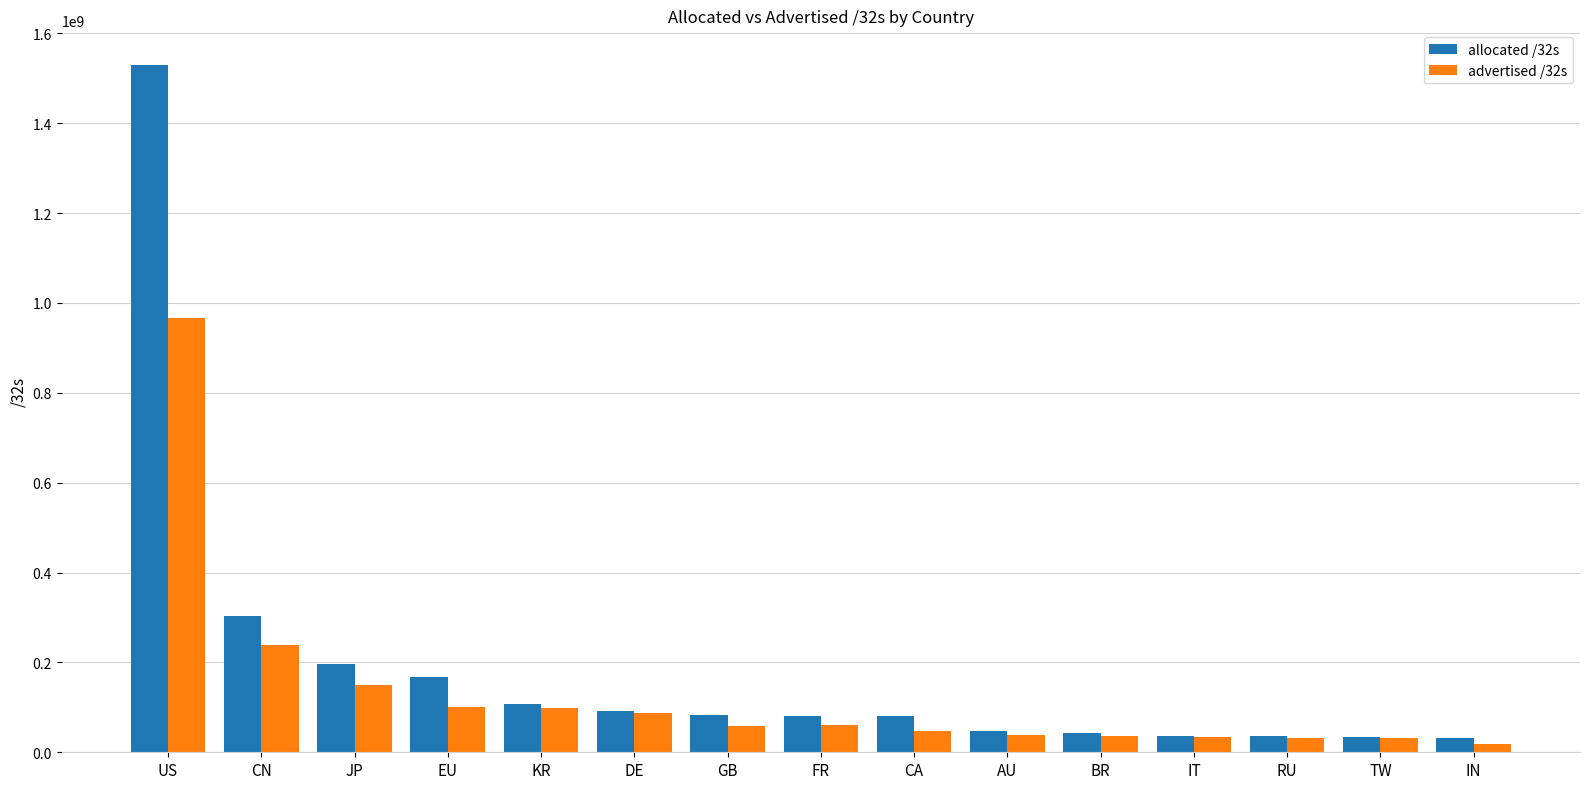

Where does the advertised /32s series first go above 57743760?

US